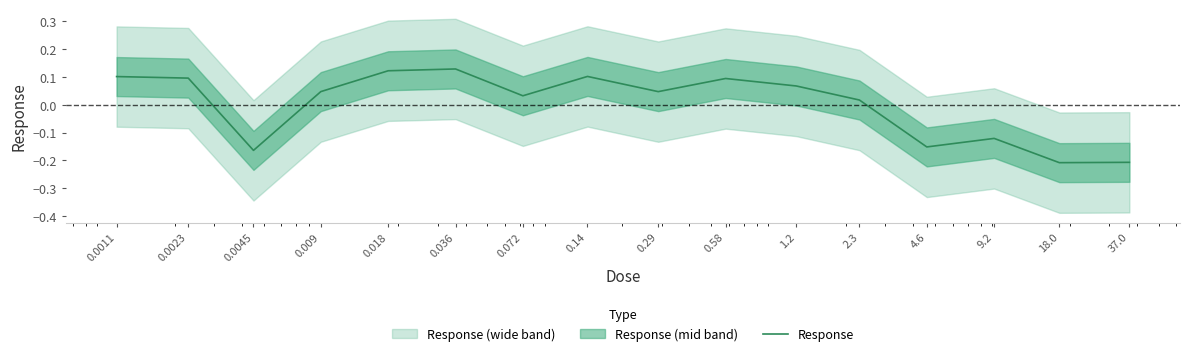

At which label does the data first exceed 0?

0.0011